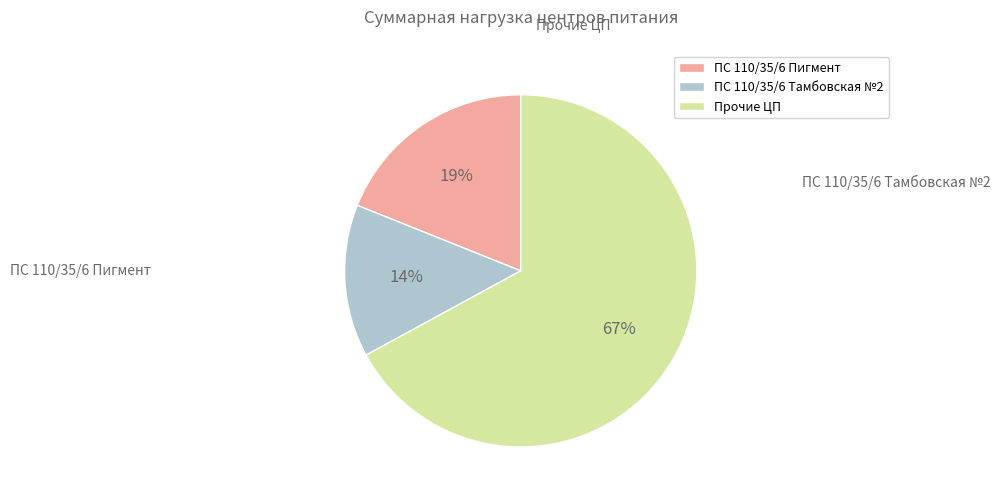

To the nearest percent, what is the average slice percentage?

33%